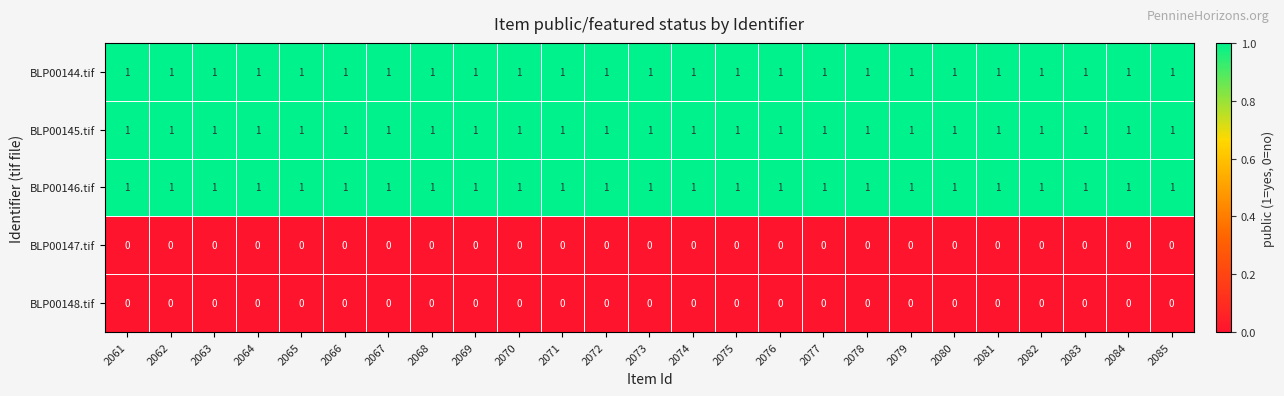

The BLP00146.tif series shows 1 at 2062. True or false?

True